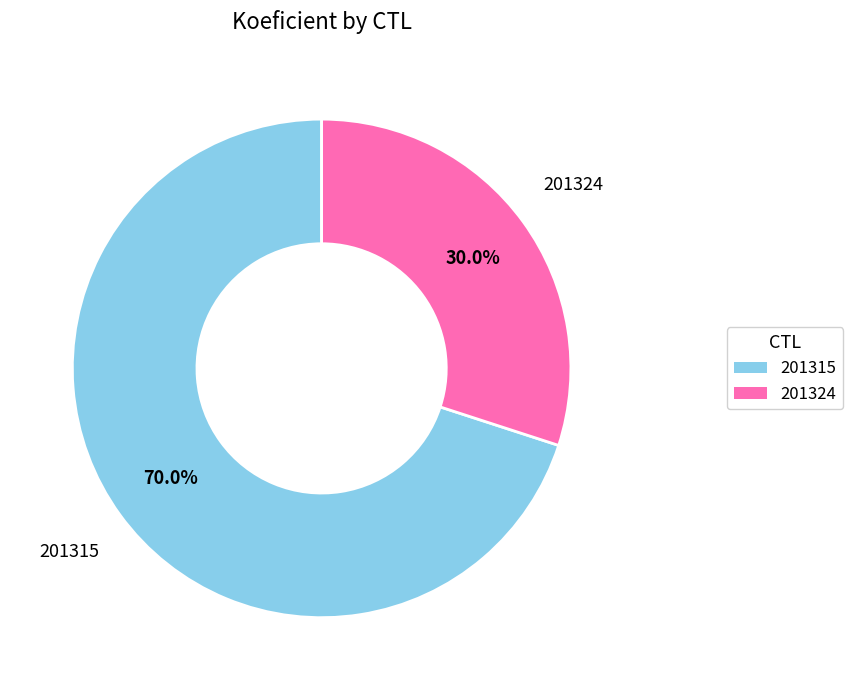

What percentage is the 201324 slice, to the nearest percent?

30%